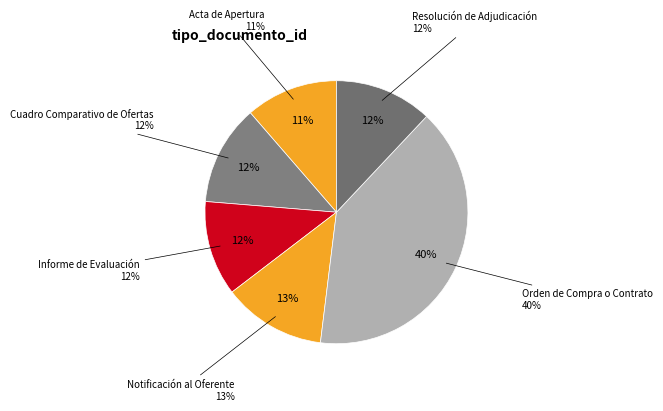

To the nearest percent, what portion does Cuadro Comparativo de Ofertas represent?

12%